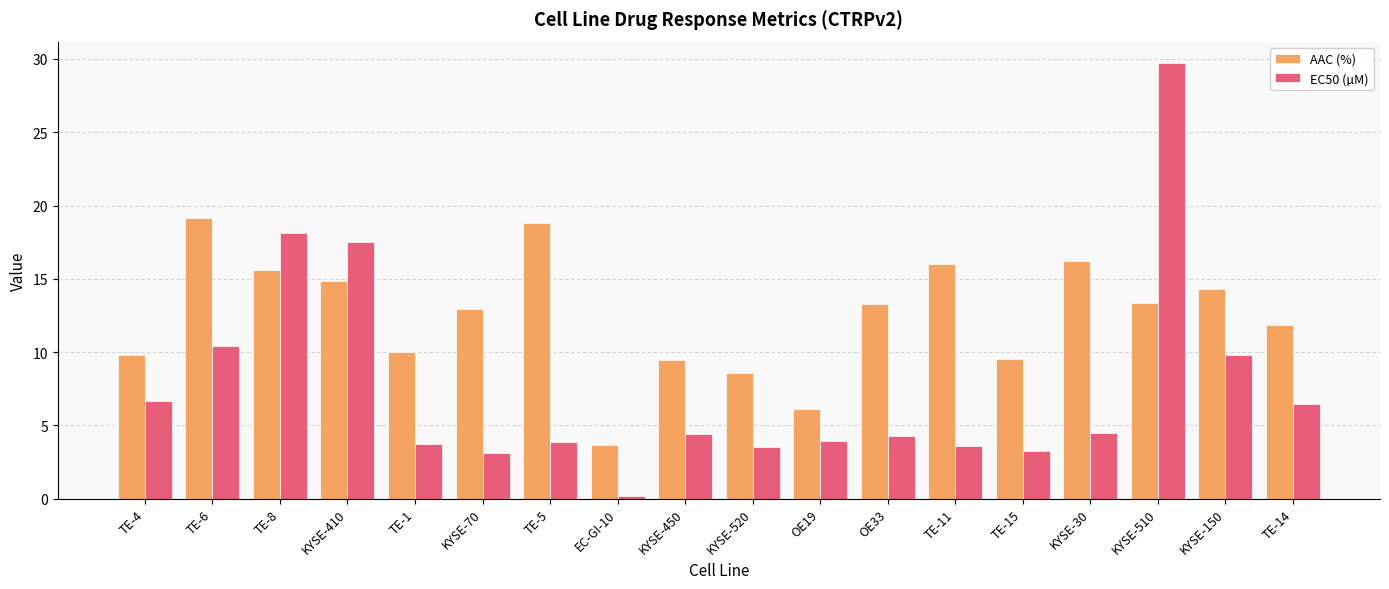

What is the spread (max minus min) of values at TE-14?

5.3